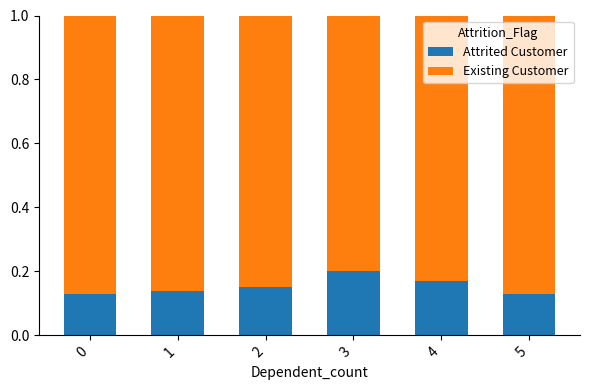

Which category has the highest value in the Attrited Customer series?

3